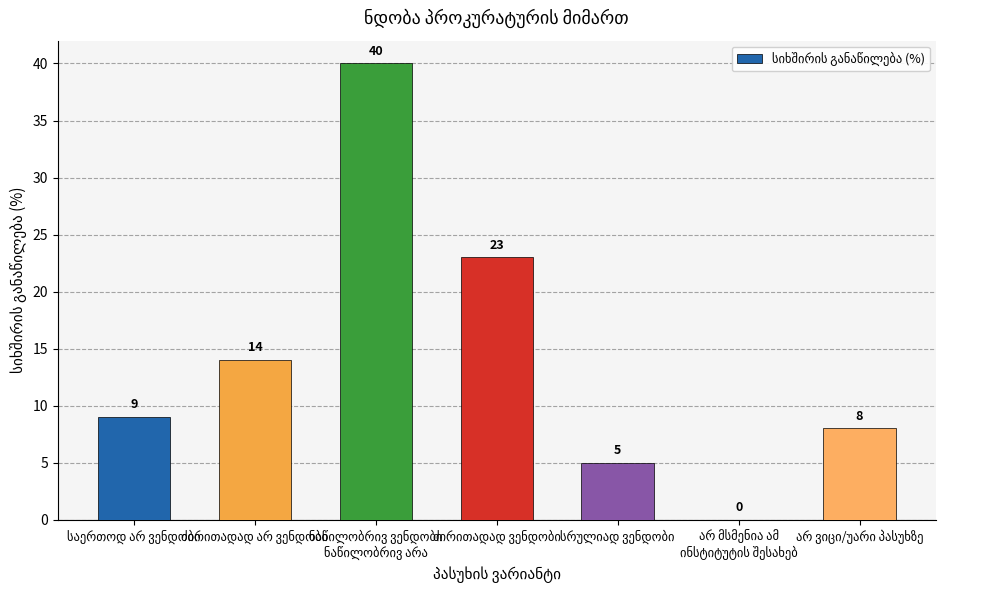

What is the greatest value displayed?

40